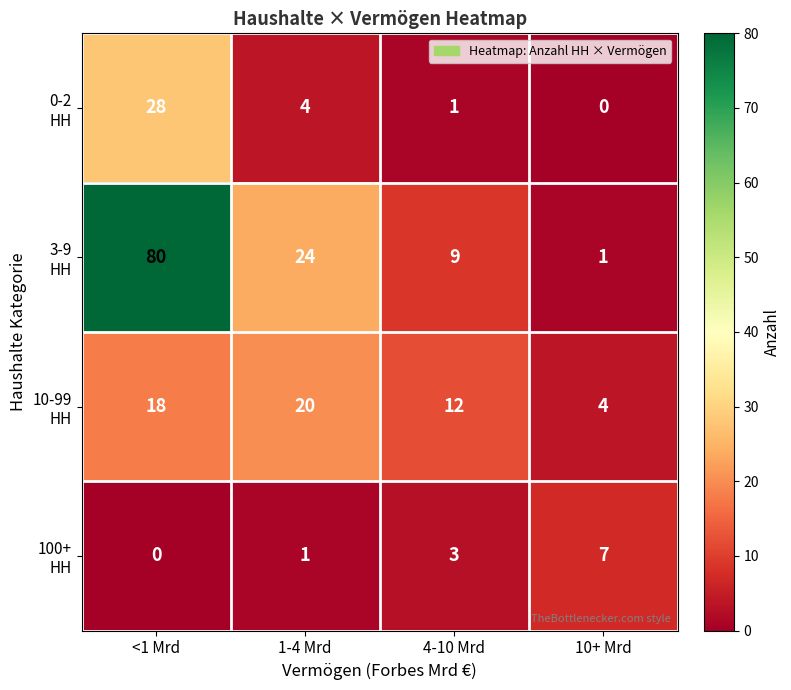

At which category is the sum across all series the highest?

<1 Mrd